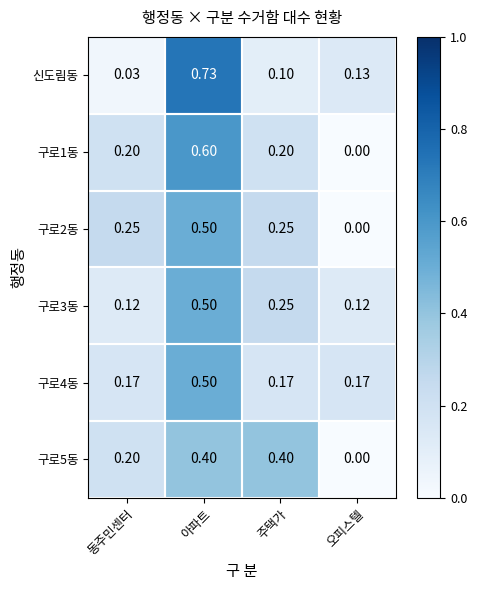

Where is 신도림동 nearest to the value 0?

동주민센터